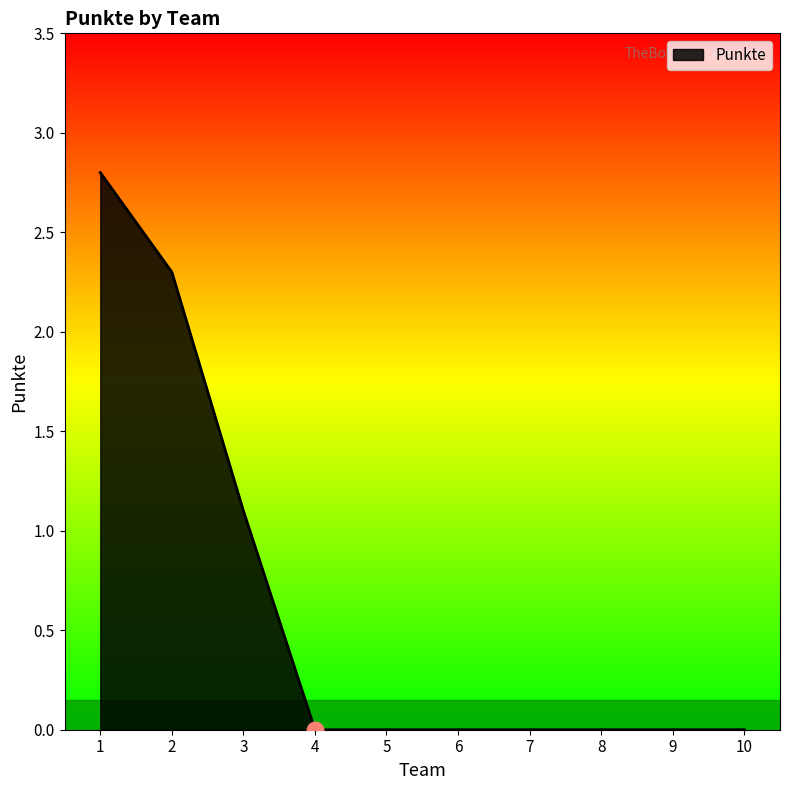

Reading left to right, list all the values displayed in this chart.

2.8	2.3	1.1	0.0	0.0	0.0	0.0	0.0	0.0	0.0